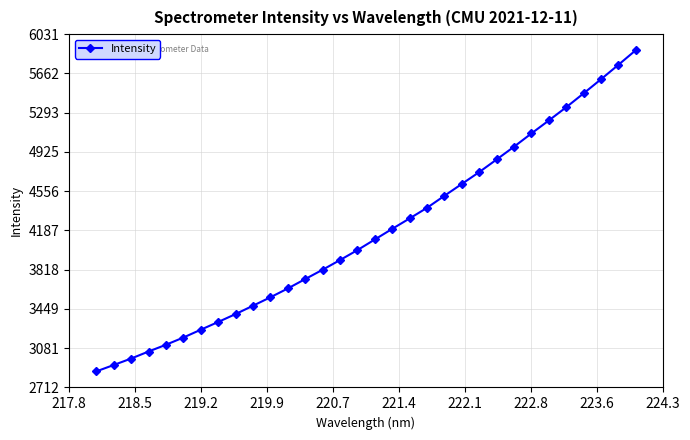

What is the greatest value displayed?

5880.0